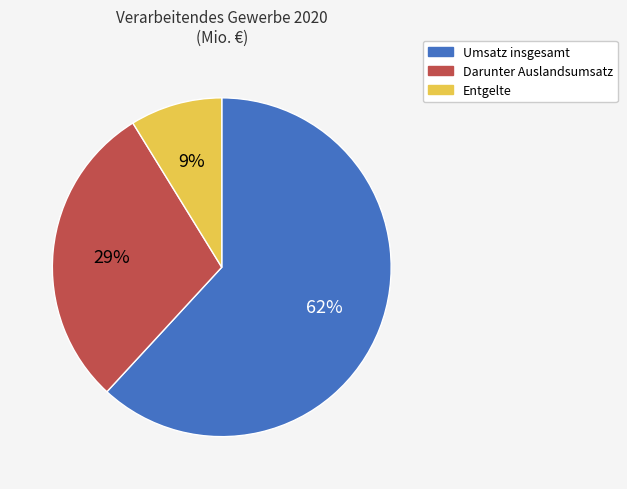

Count the number of slices in the pie.

3